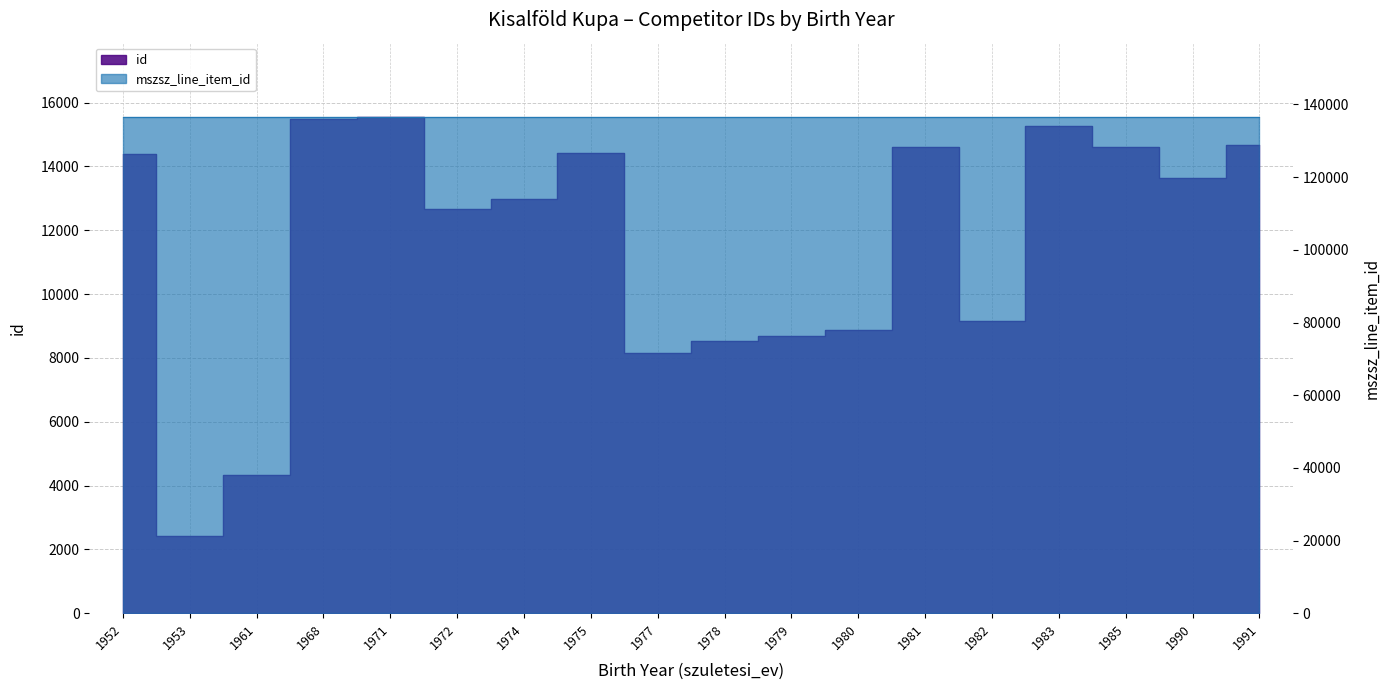

Which has a higher value, 1972 or 1982?

1972